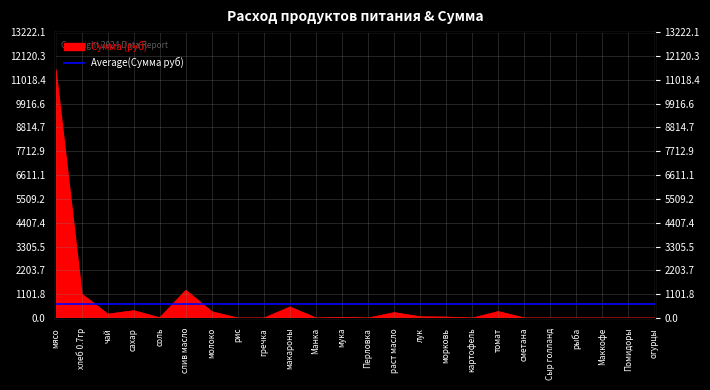

Reading left to right, extract all data points from this chart.

11497.5	1112.8	182.5	341.3	13.1	1281.6	291.6	0.0	0.0	511.0	0.0	26.3	0.0	251.8	59.1	45.6	0.0	299.8	0.0	0.0	0.0	0.0	0.0	0.0